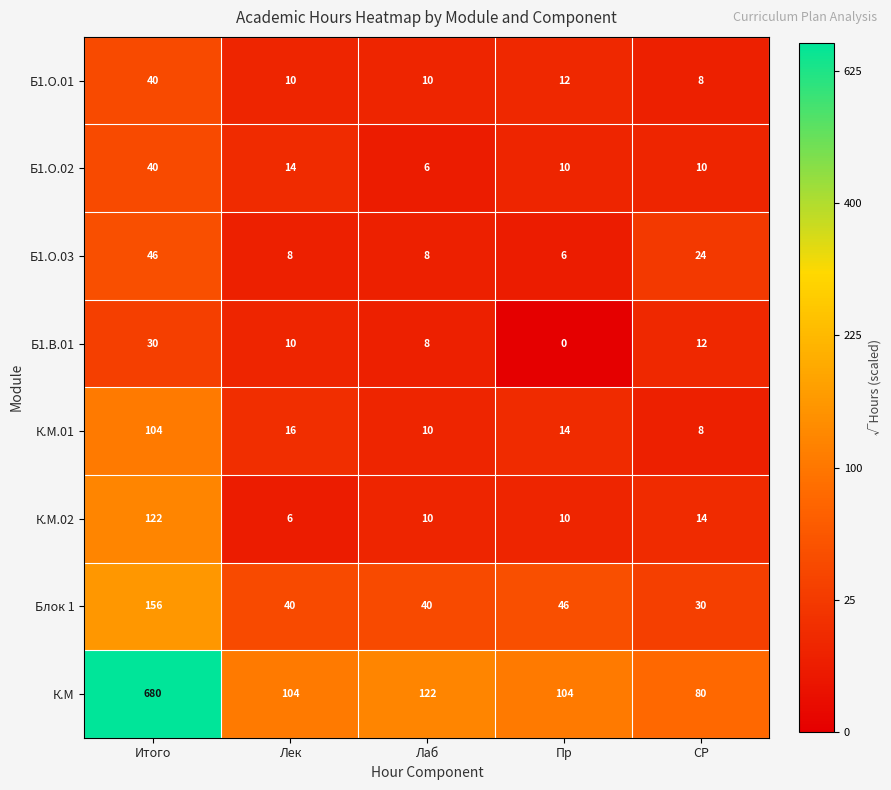

What is the average value of the Блок 1 series?

62